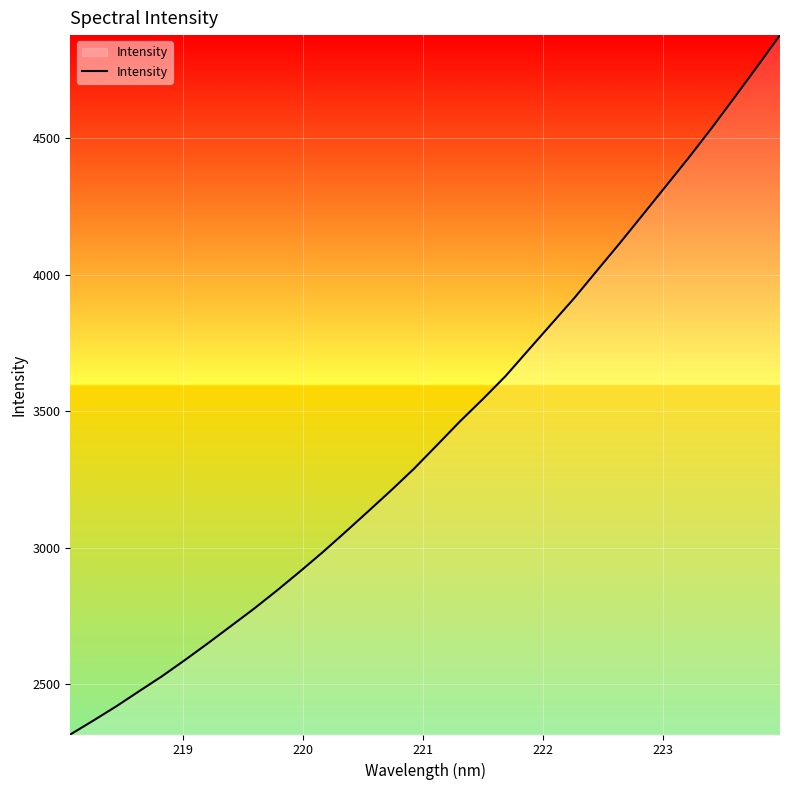

What is the minimum value shown in the chart?

2315.4